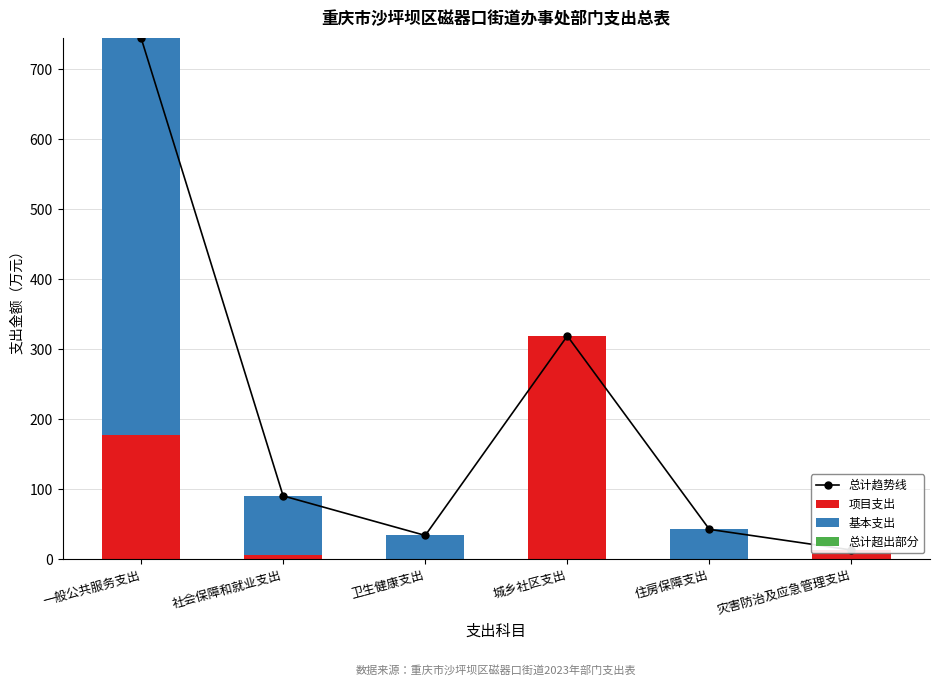

What is the total value across all series at 灾害防治及应急管理支出?

26.4